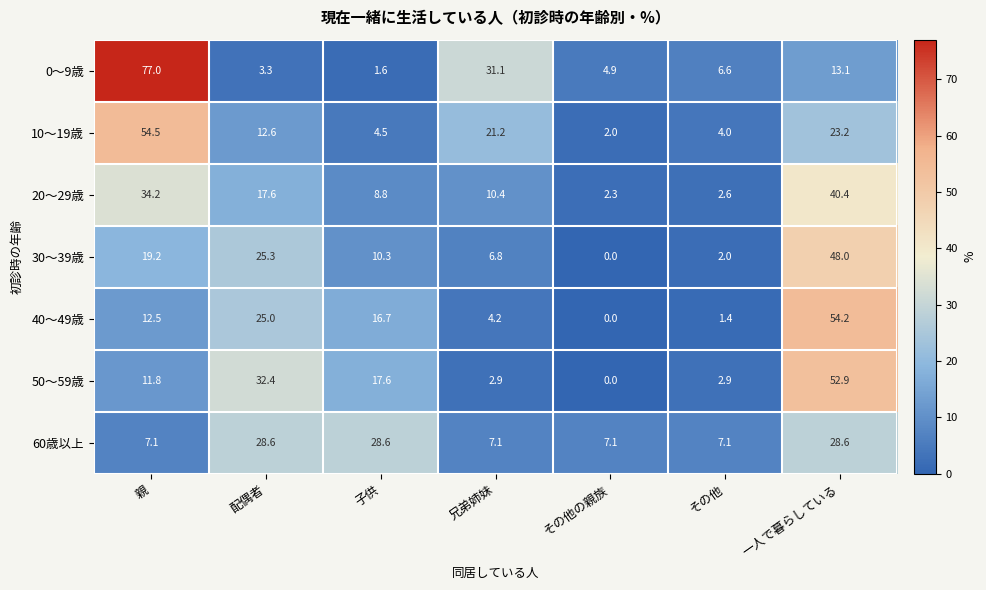

How many categories are shown in the chart?

7